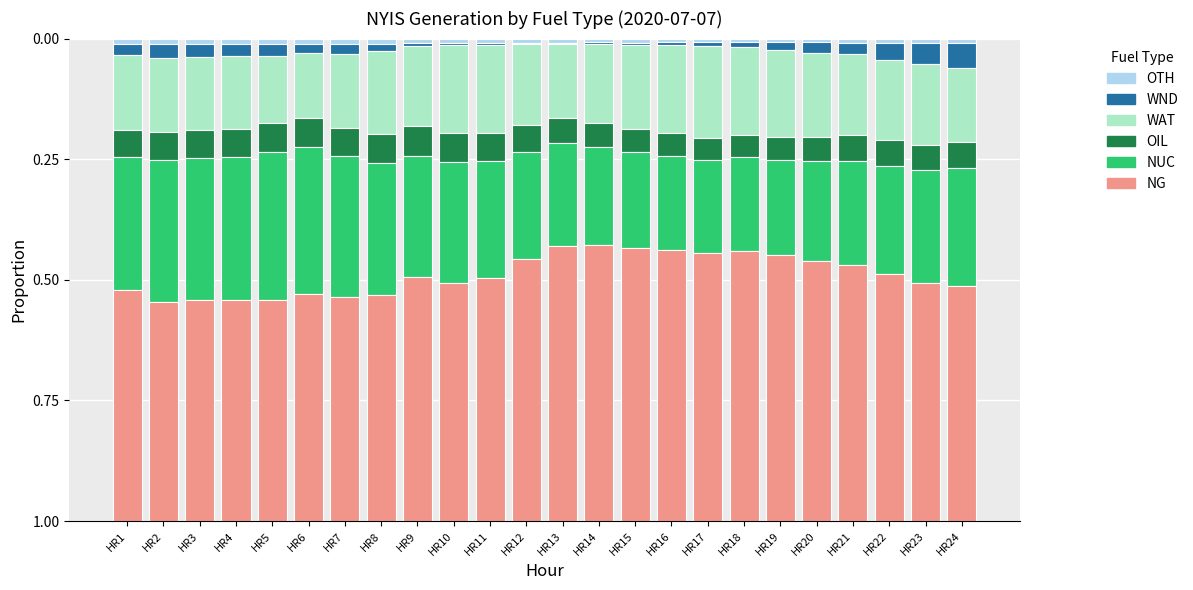

Is it true that OTH equals 0.0 at HR24?

True